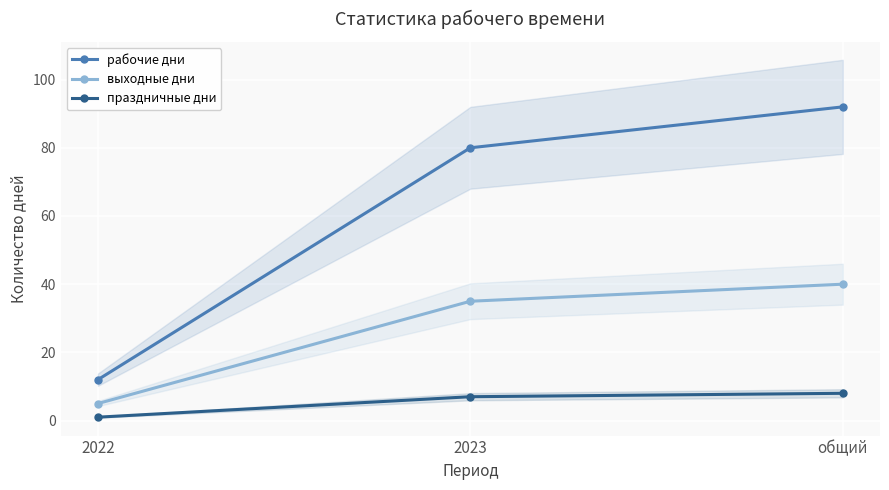

What is the total value across all series at 2023?

122